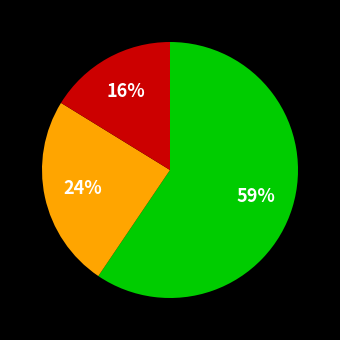

Does any single category account for the majority?

Yes